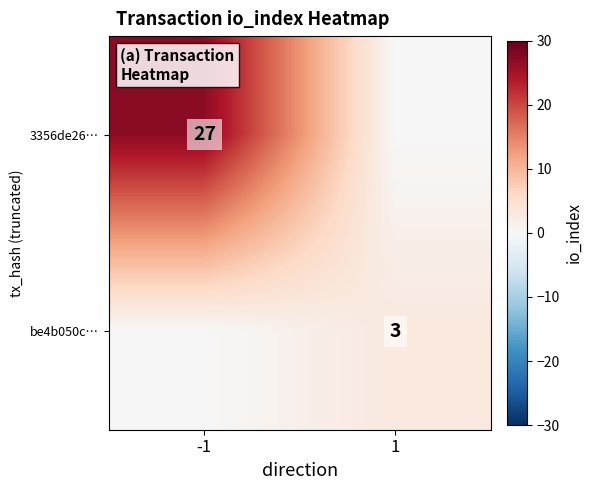

True or false: 3356de26… has a value of 17 at -1.

False